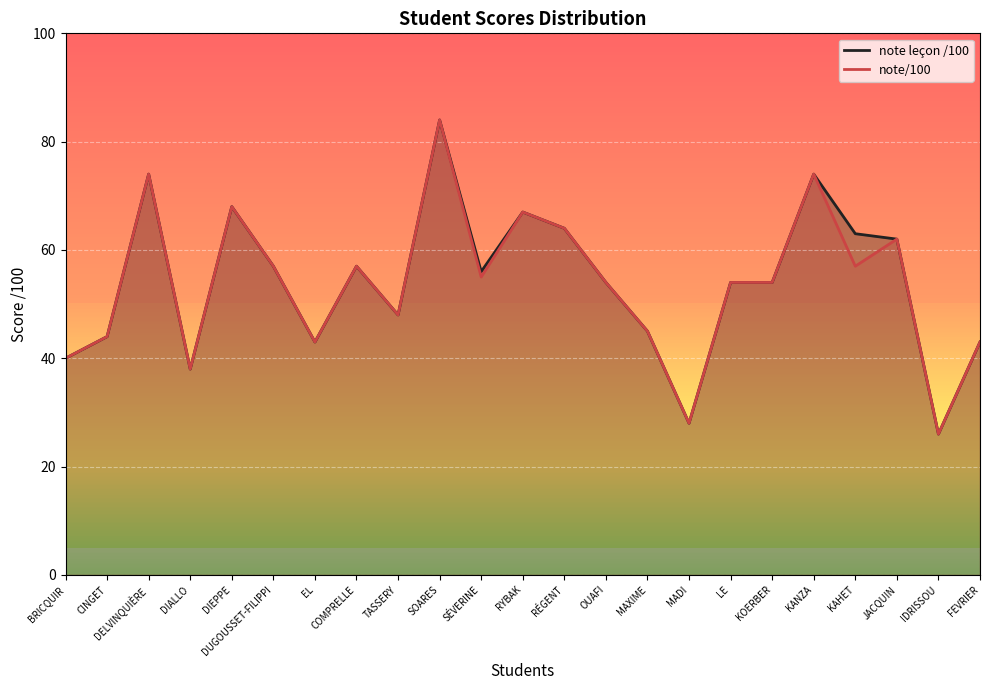

Which has a higher value, BRICQUIR or COMPRELLE?

COMPRELLE